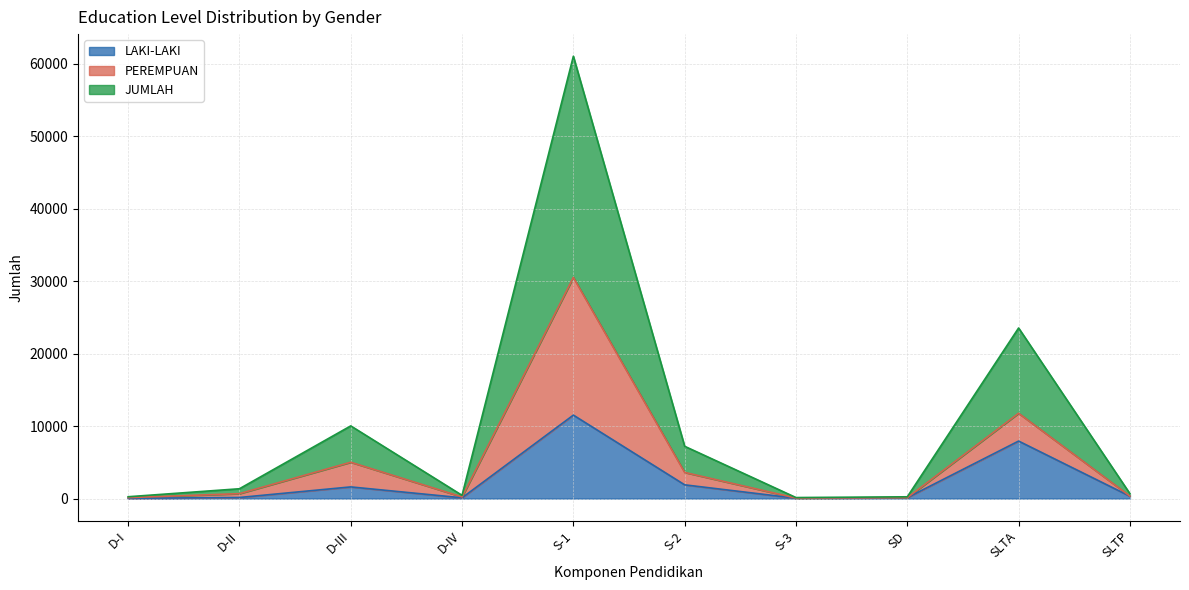

Reading left to right, transcribe all the data shown in this chart.

LAKI-LAKI: D-I=33	D-II=147	D-III=1607	D-IV=103	S-1=11515	S-2=1894	S-3=45	SD=119	SLTA=7933	SLTP=321
PEREMPUAN: D-I=125	D-II=676	D-III=5014	D-IV=223	S-1=30524	S-2=3606	S-3=69	SD=121	SLTA=11771	SLTP=337
JUMLAH: D-I=250	D-II=1352	D-III=10028	D-IV=446	S-1=61048	S-2=7212	S-3=138	SD=242	SLTA=23542	SLTP=674